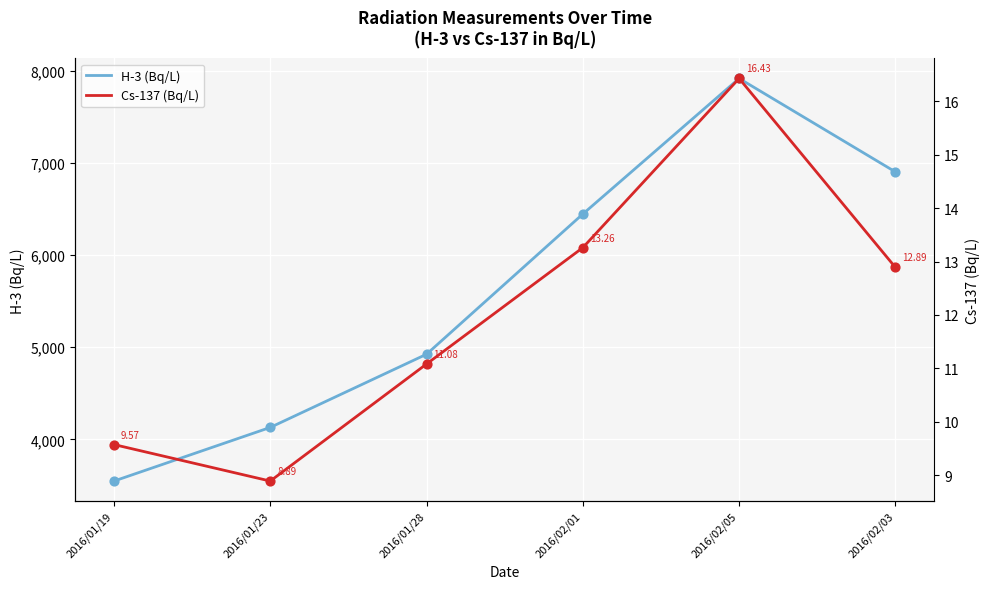

Is the value of Cs-137 (Bq/L) at 2016/02/03 greater than the value of H-3 (Bq/L) at 2016/01/28?

No